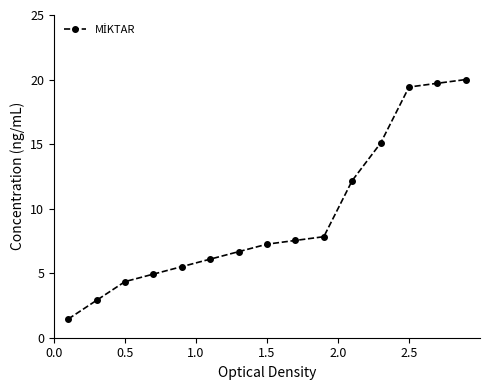

What is the difference between the maximum and second lowest values?

17.1